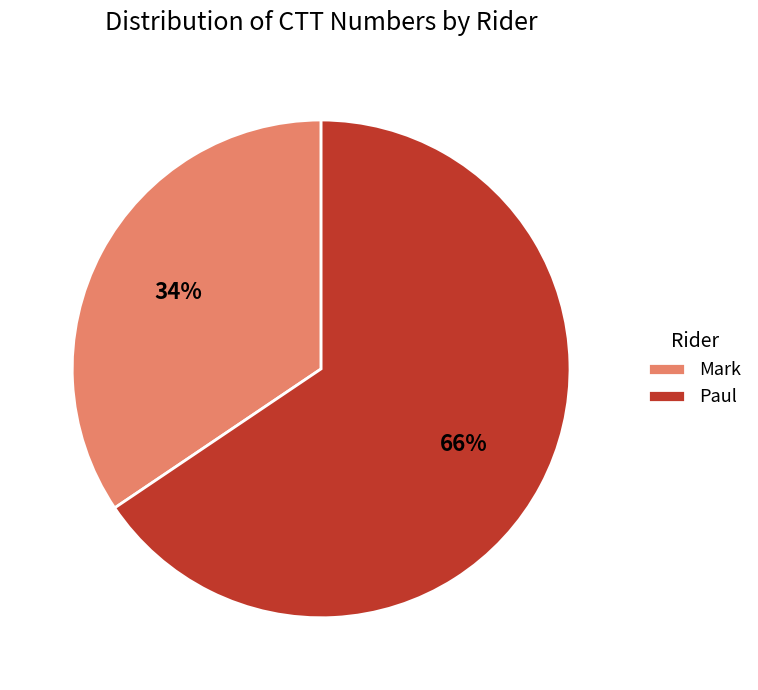

Is it true that Paul is 66% of the pie?

True